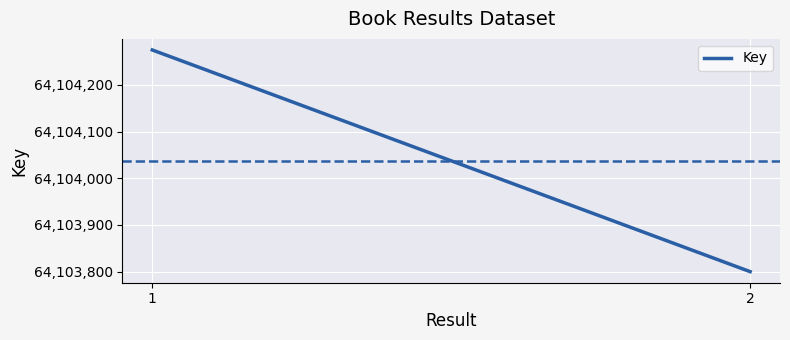

List the labels in order of value, largest first.

1, 2